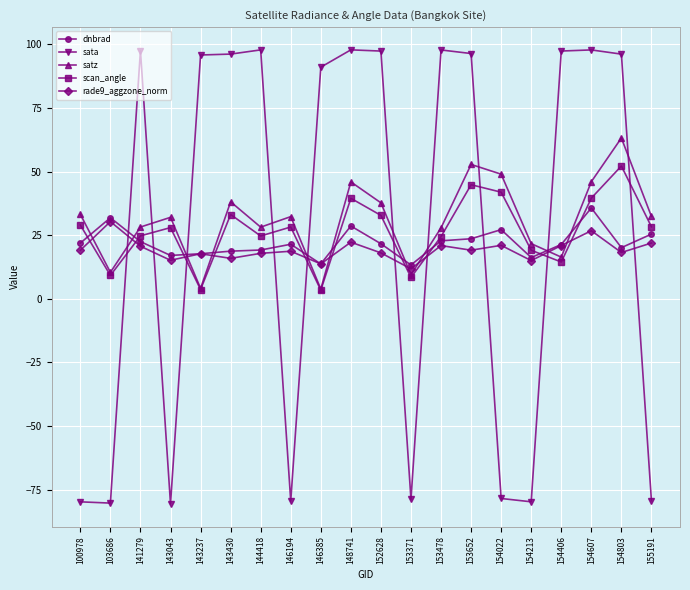

What is the maximum value for rade9_aggzone_norm?

30.3